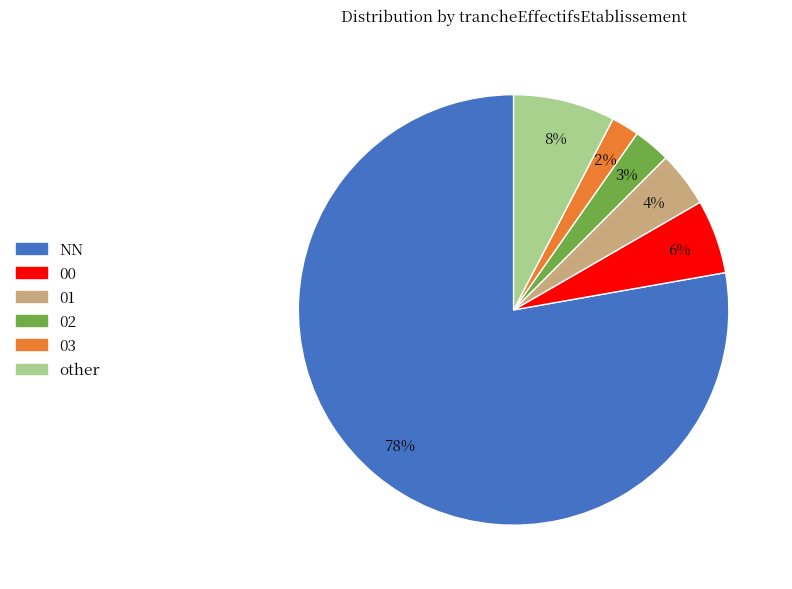

To the nearest percent, what percentage of the pie is other?

8%